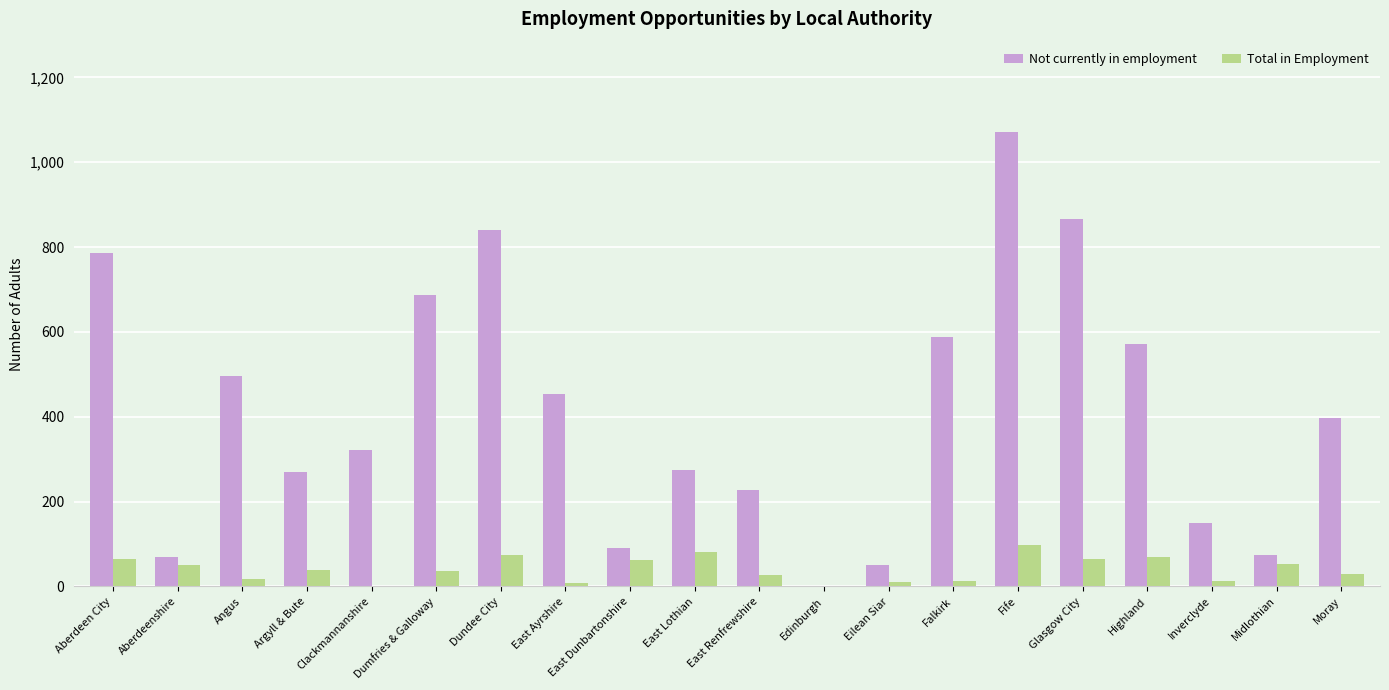

Which series has the largest range (max minus min)?

Not currently in employment